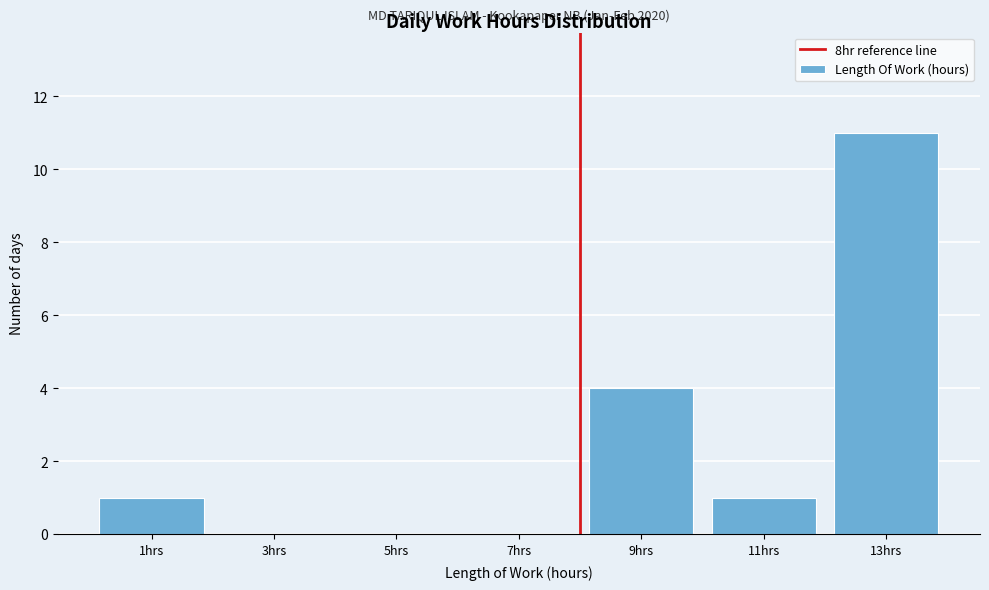

Which range on the x-axis has the tallest bar?

12 to 14